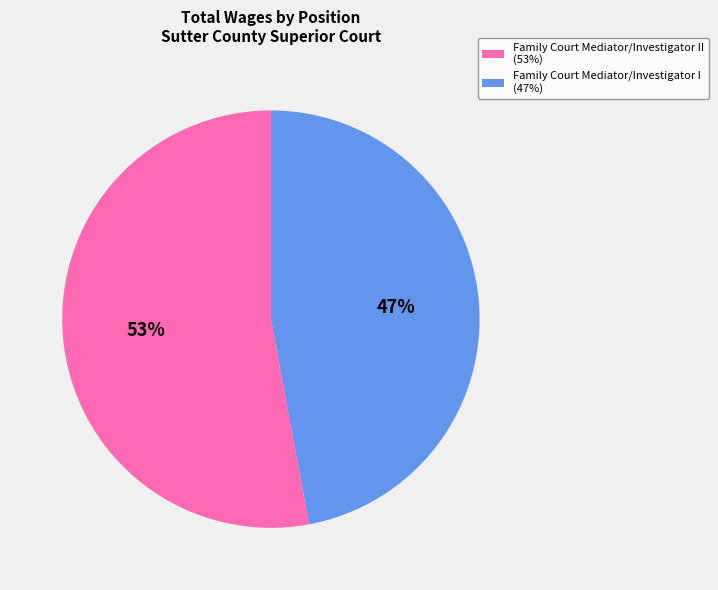

To the nearest percent, what is the average slice percentage?

50%